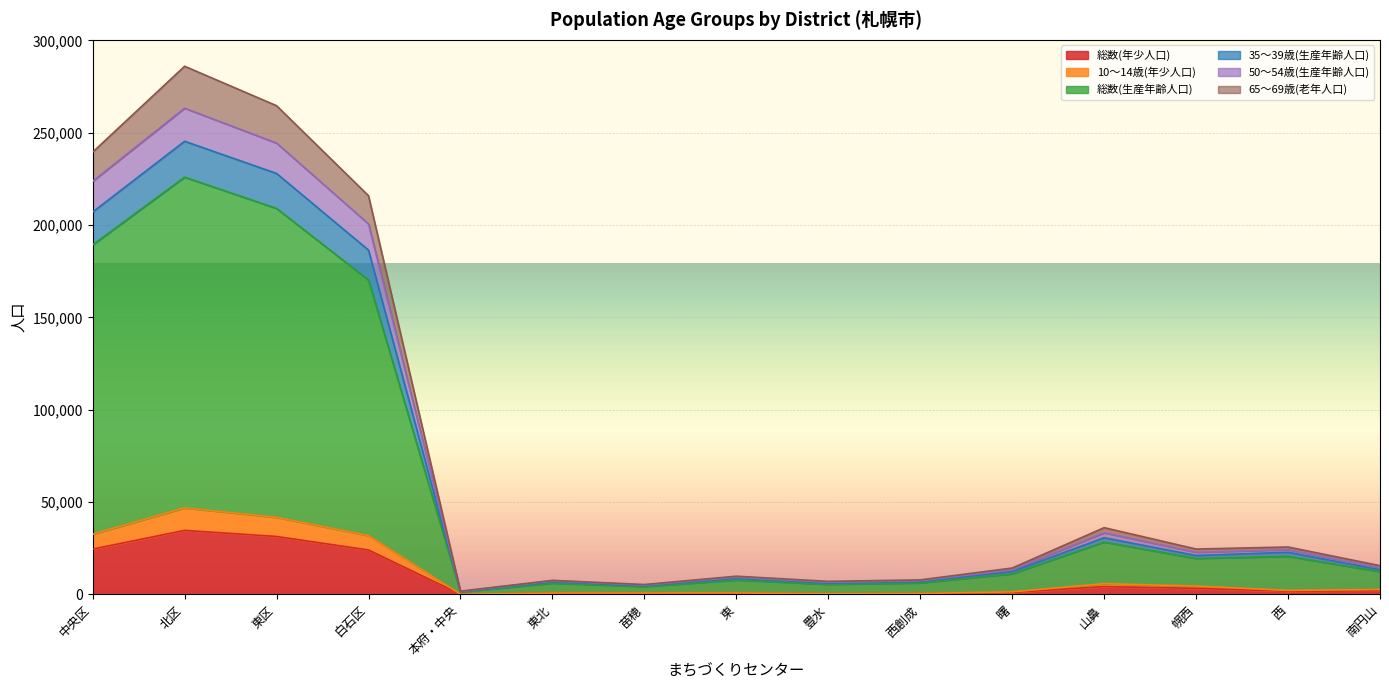

True or false: 10～14歳(年少人口) and 総数(年少人口) intersect in this chart.

False